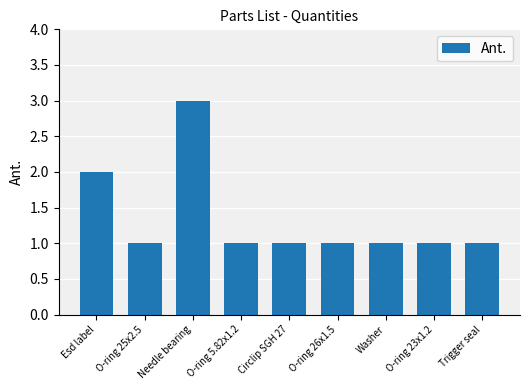

What is the ratio of the value at Trigger seal to the value at O-ring 25x2.5?

1.0